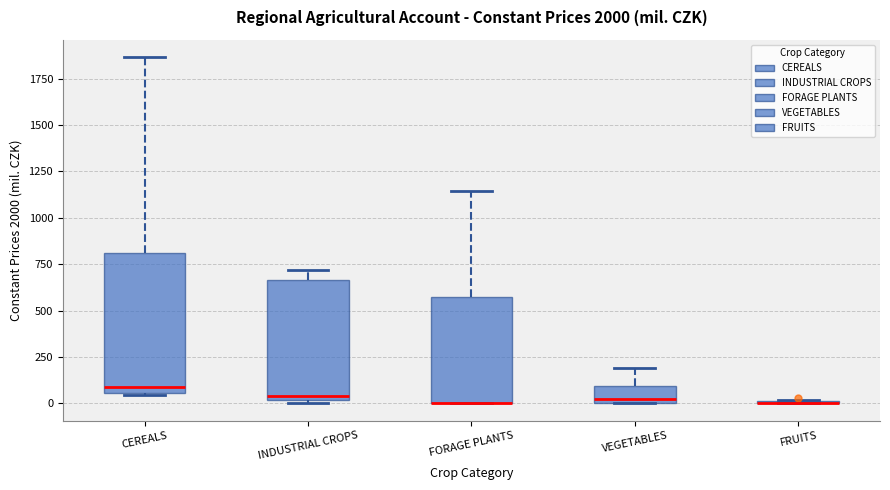

Where does the upper whisker of the box for VEGETABLES end on the y-axis? The values are not printed on the chart, so give them approximately, as read against the axis.

200